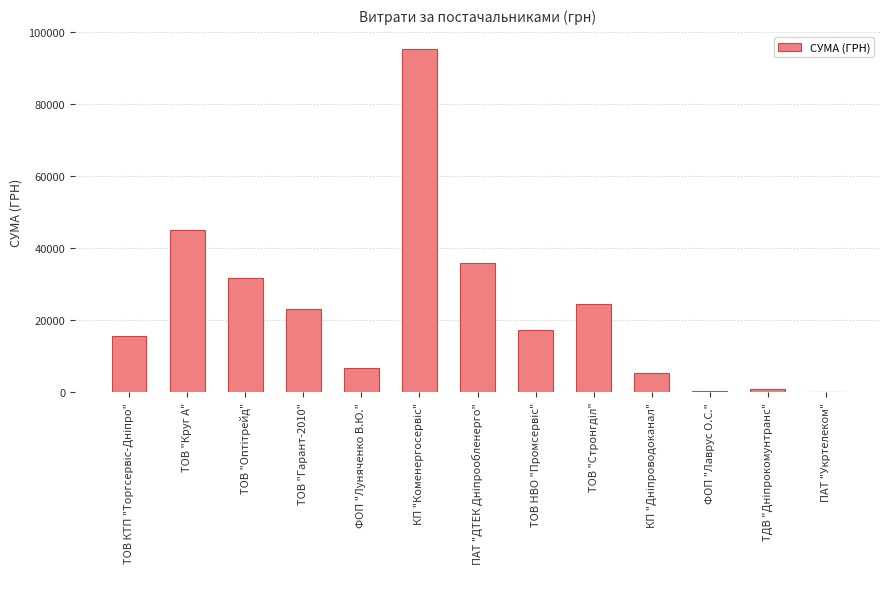

Is it true that the value at КП "Коменергосервіс" is 95303.4?

True